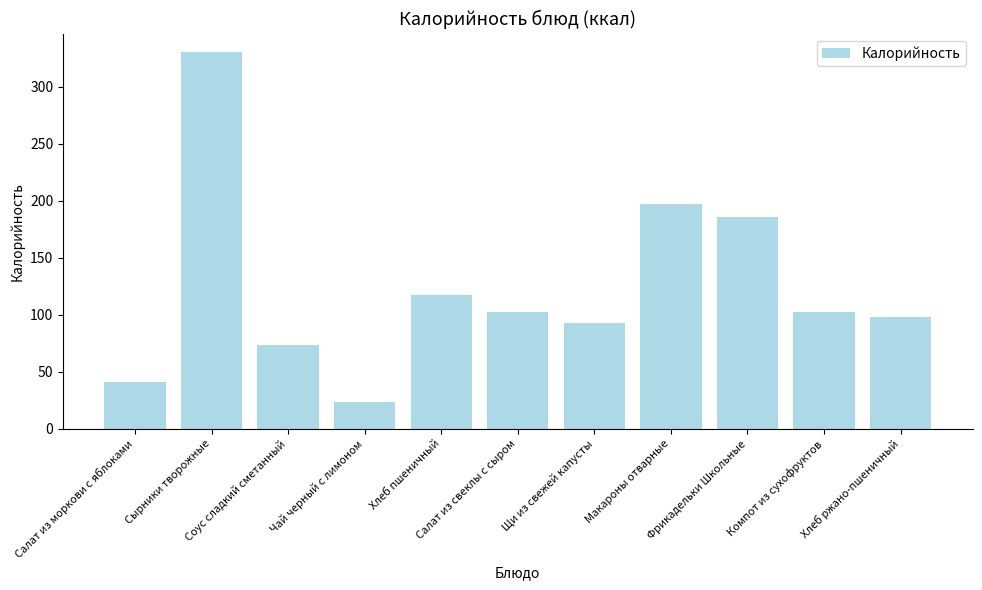

What is the difference between the maximum and second lowest values?

288.8